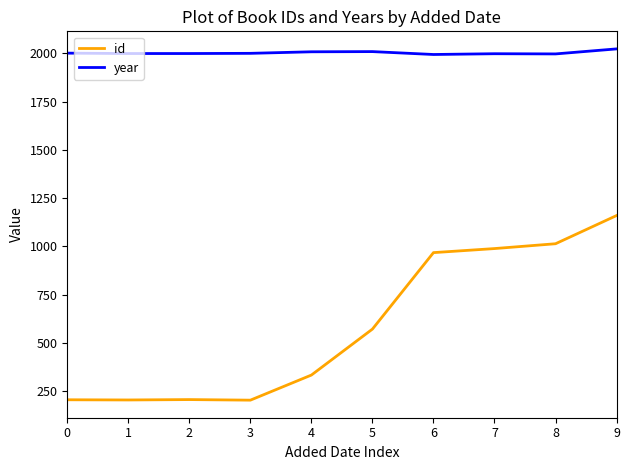

What is the highest value of the id series?

1160